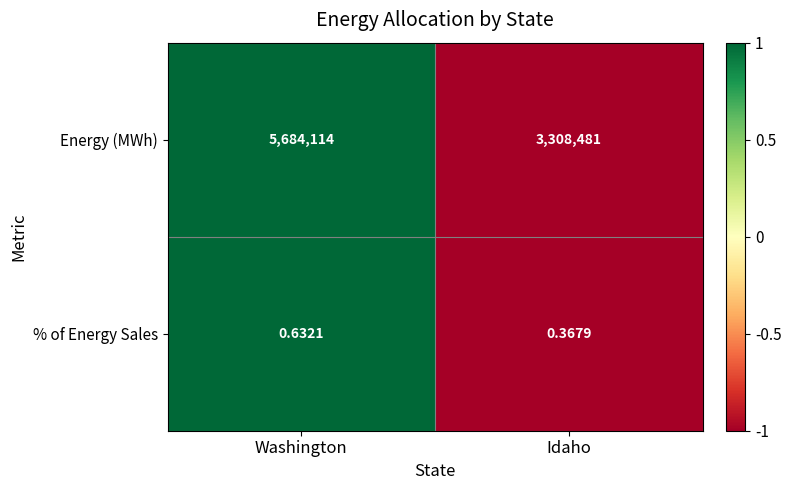

Where is Energy (MWh) nearest to the value 4496297?

Idaho